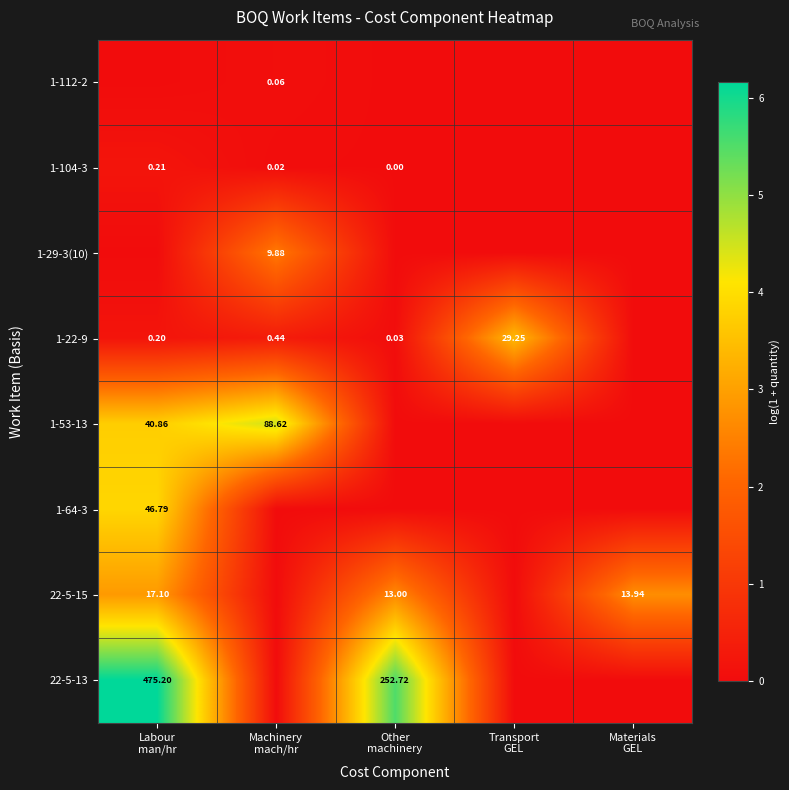

Where is 1-22-9 nearest to the value 1?

Machinery mach/hr